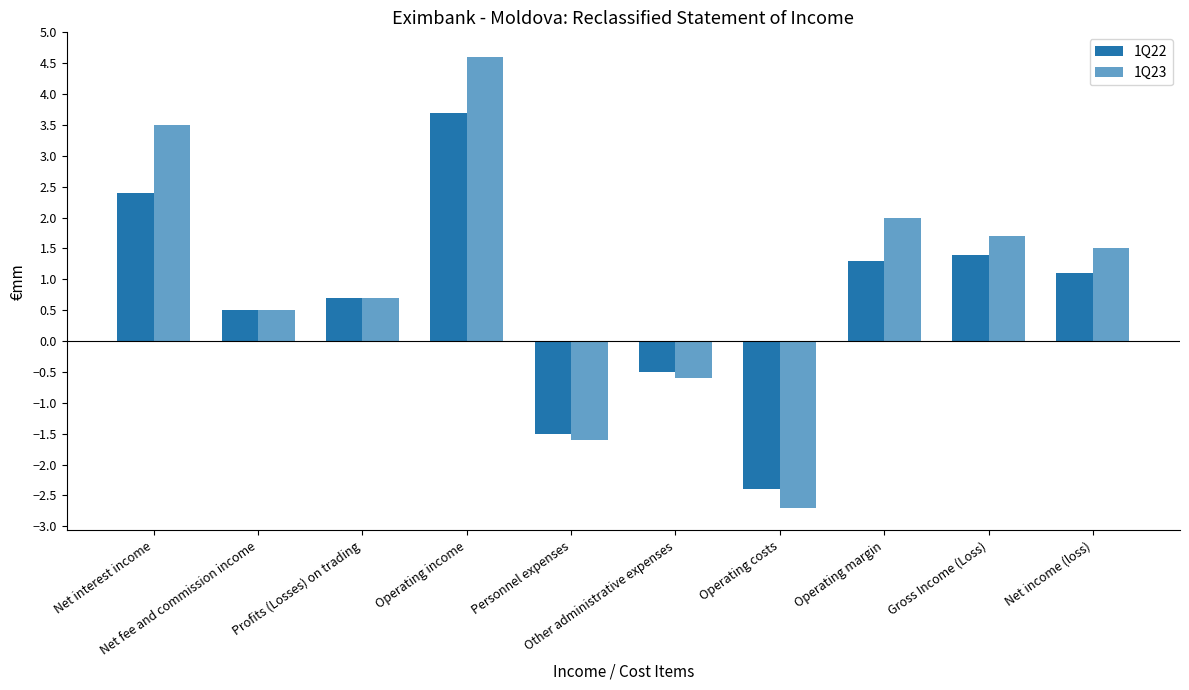

List the series in order of their peak value, highest first.

1Q23, 1Q22